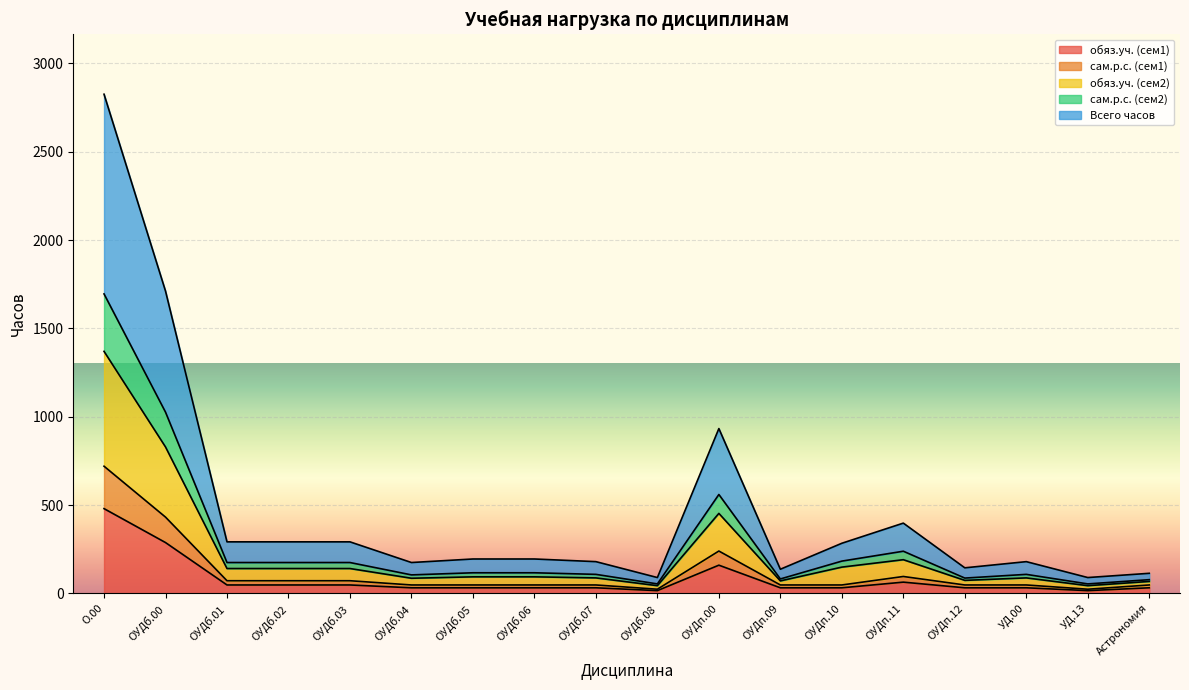

The Всего часов series shows 115 at Астрономия. True or false?

False